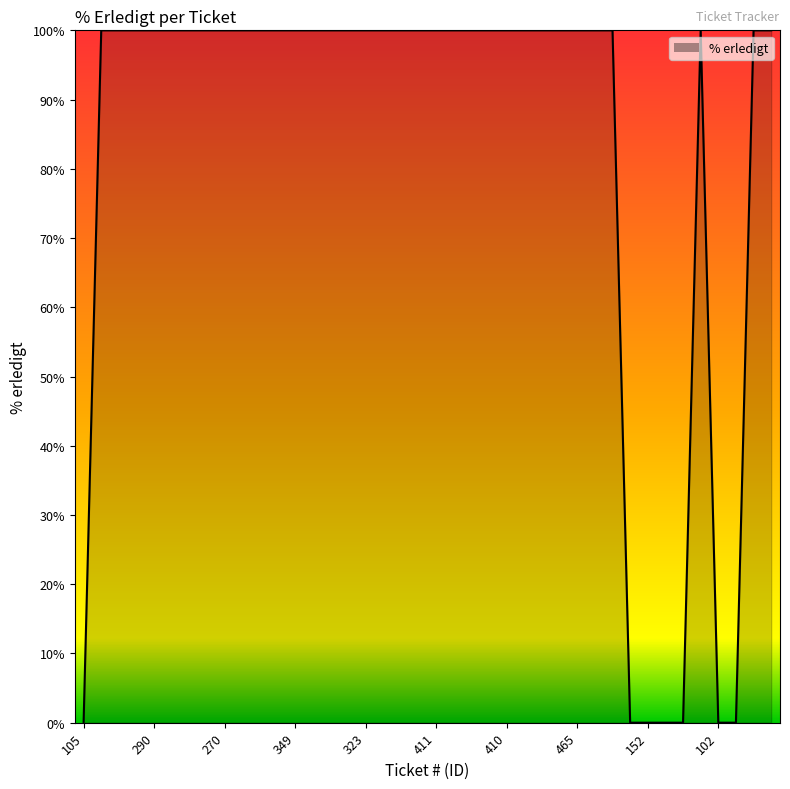

What is the greatest value displayed?

100